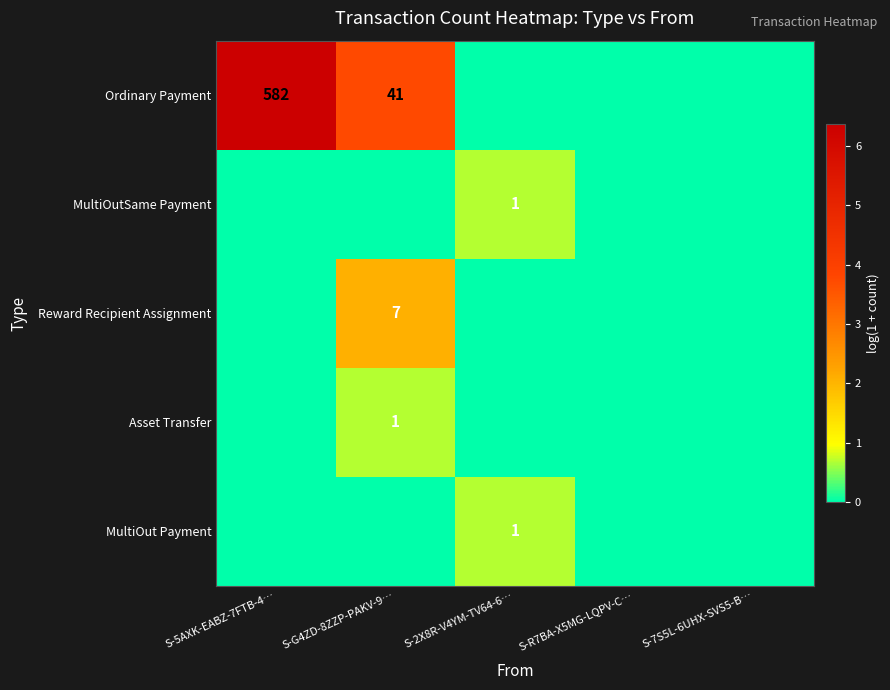

Is the value of Asset Transfer at S-G4ZD-8ZZP-PAKV-9… greater than the value of Ordinary Payment at S-5AXK-EABZ-7FTB-4…?

No